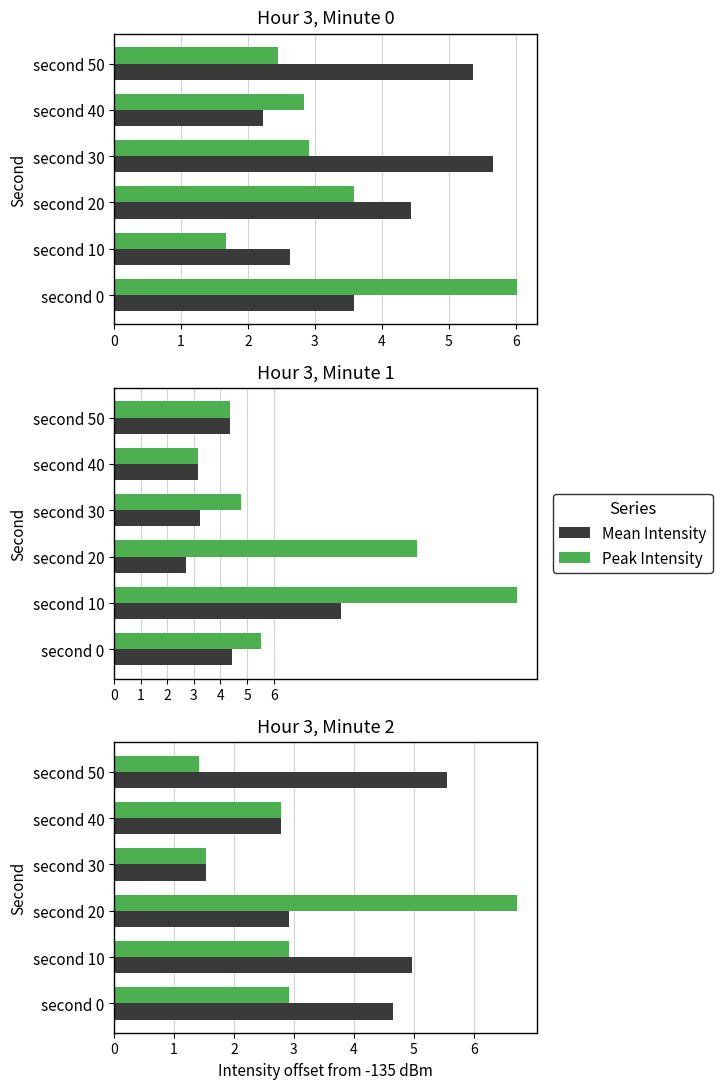

Which series has the largest range (max minus min)?

Peak Intensity